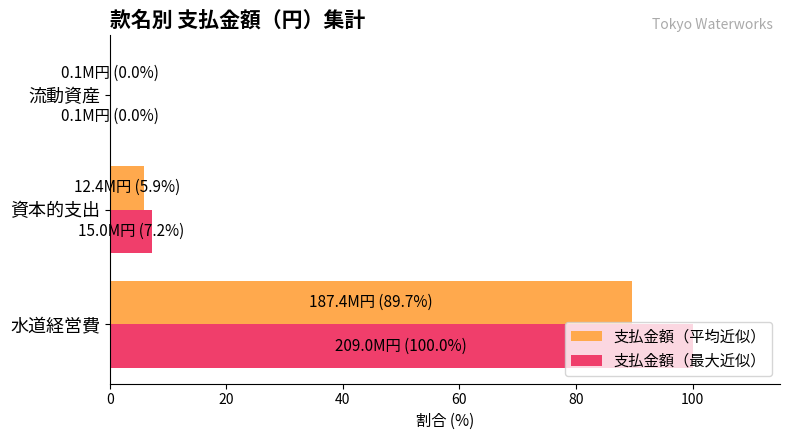

True or false: 支払金額（平均近似） has a value of 119.2 at 水道経営費.

False